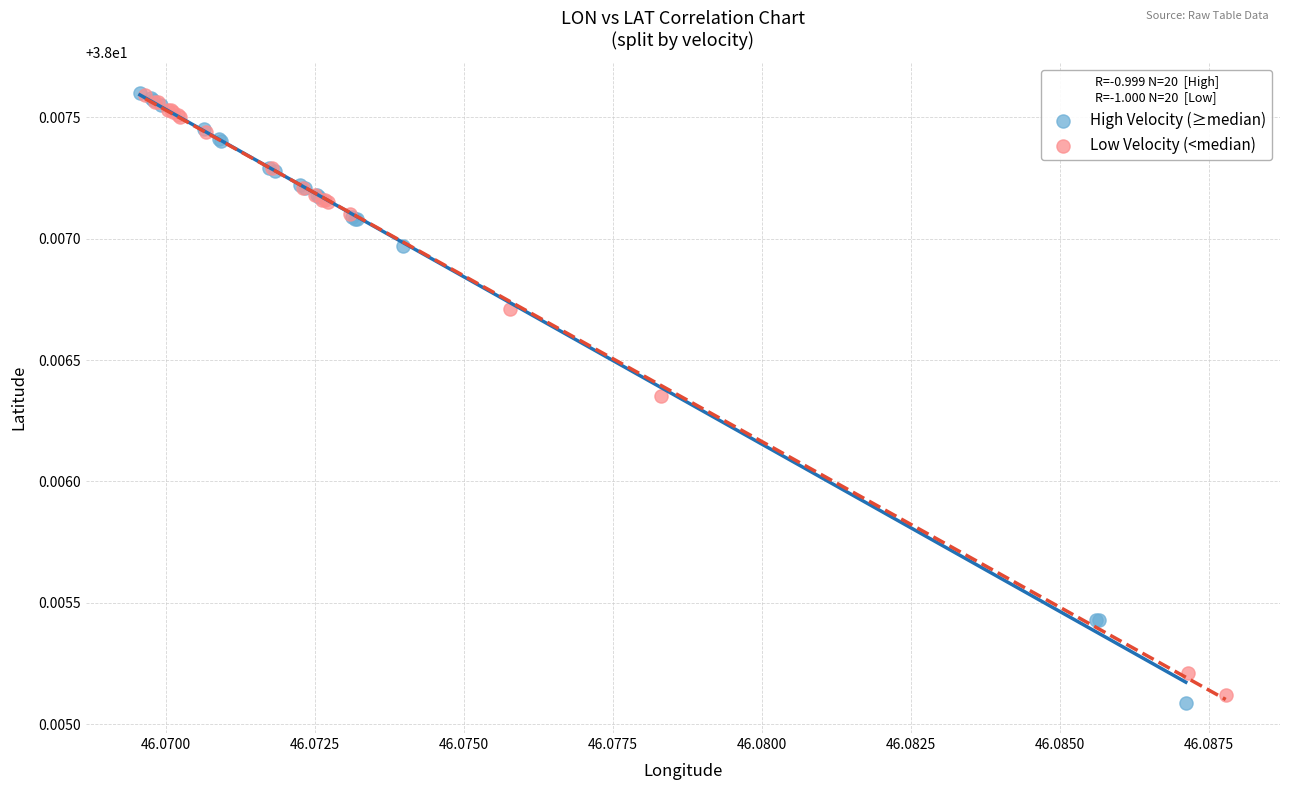

Which series contains the lowest Y value?

High Velocity (≥median)